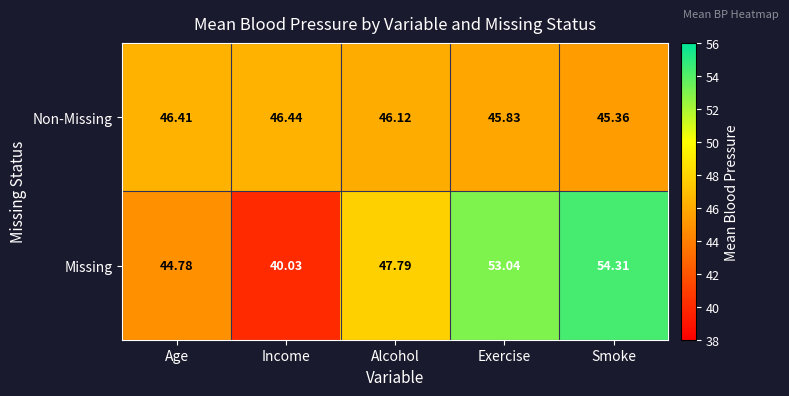

Count the number of categories in the chart.

5